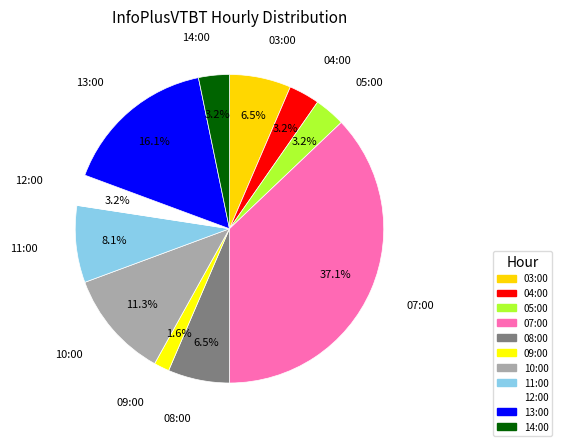

Is the sum of 07:00 and 09:00 greater than half?

No